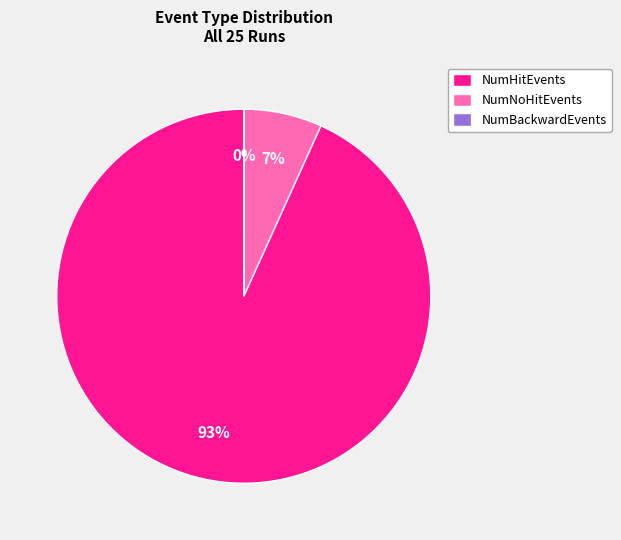

Between NumHitEvents and NumNoHitEvents, which is larger?

NumHitEvents